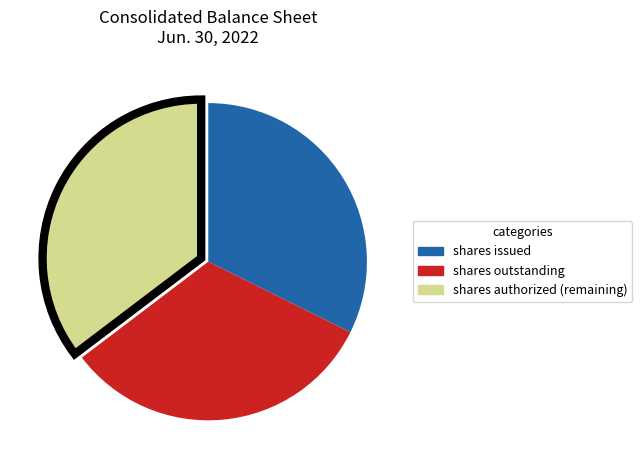

Is shares issued the majority of the pie?

No